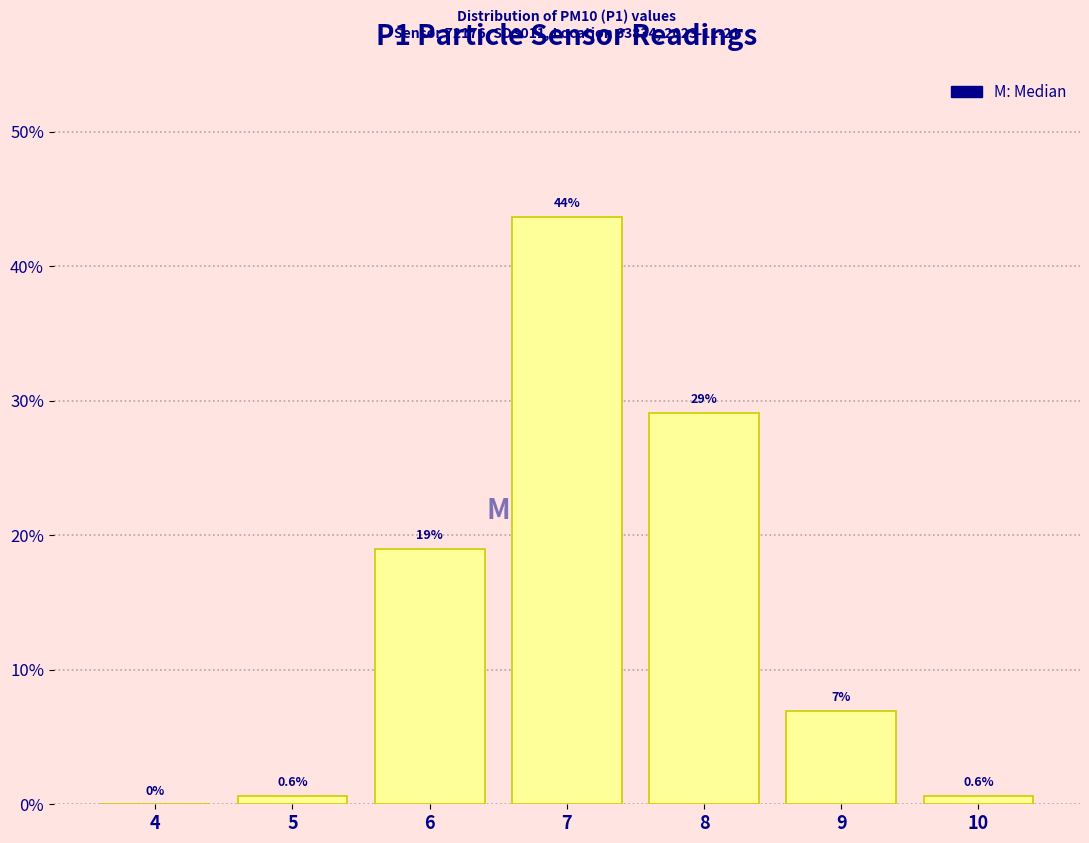

Reading left to right, list all the values displayed in this chart.

4=0.0	5=0.6	6=19.0	7=43.7	8=29.1	9=7.0	10=0.6